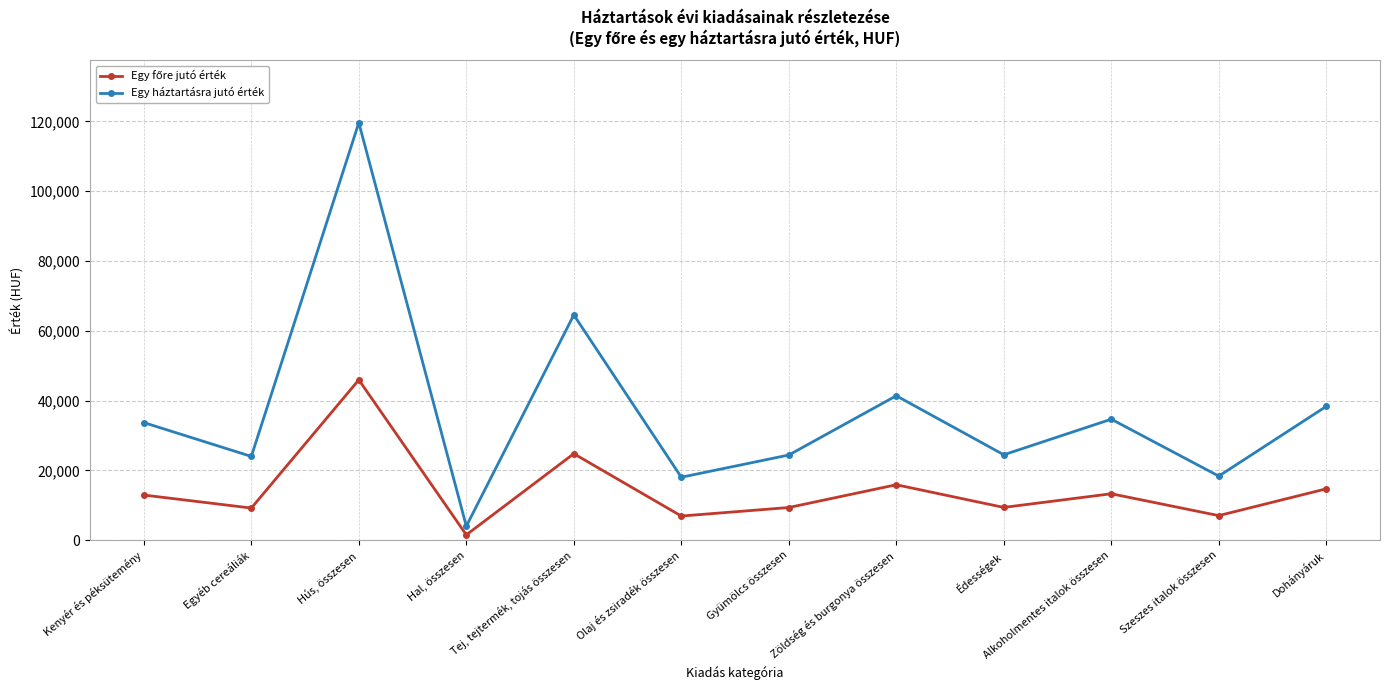

What is the maximum value shown in the chart?

119652